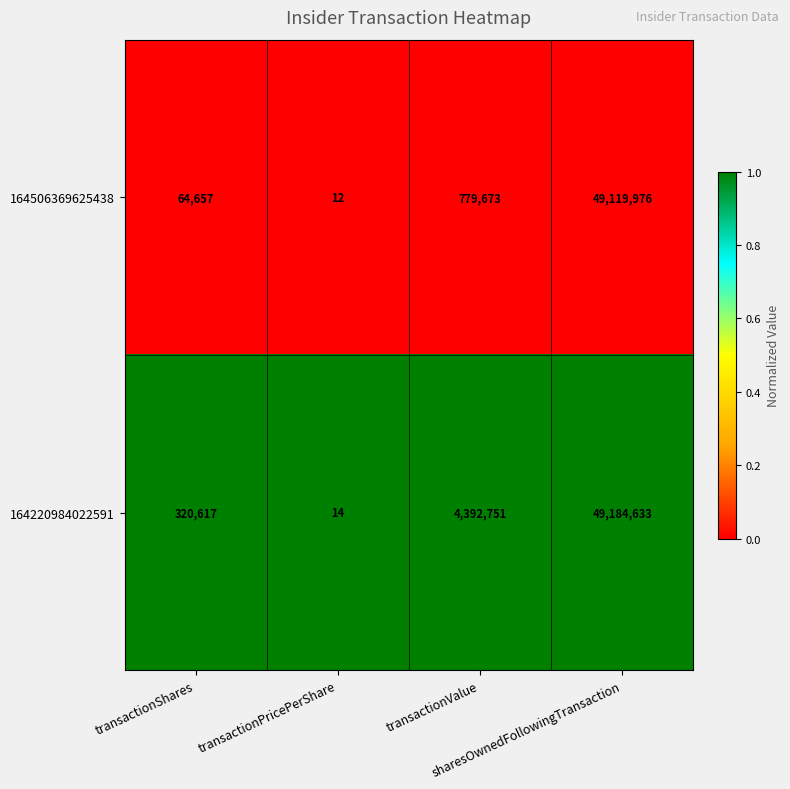

What is the maximum value shown in the chart?

49184633